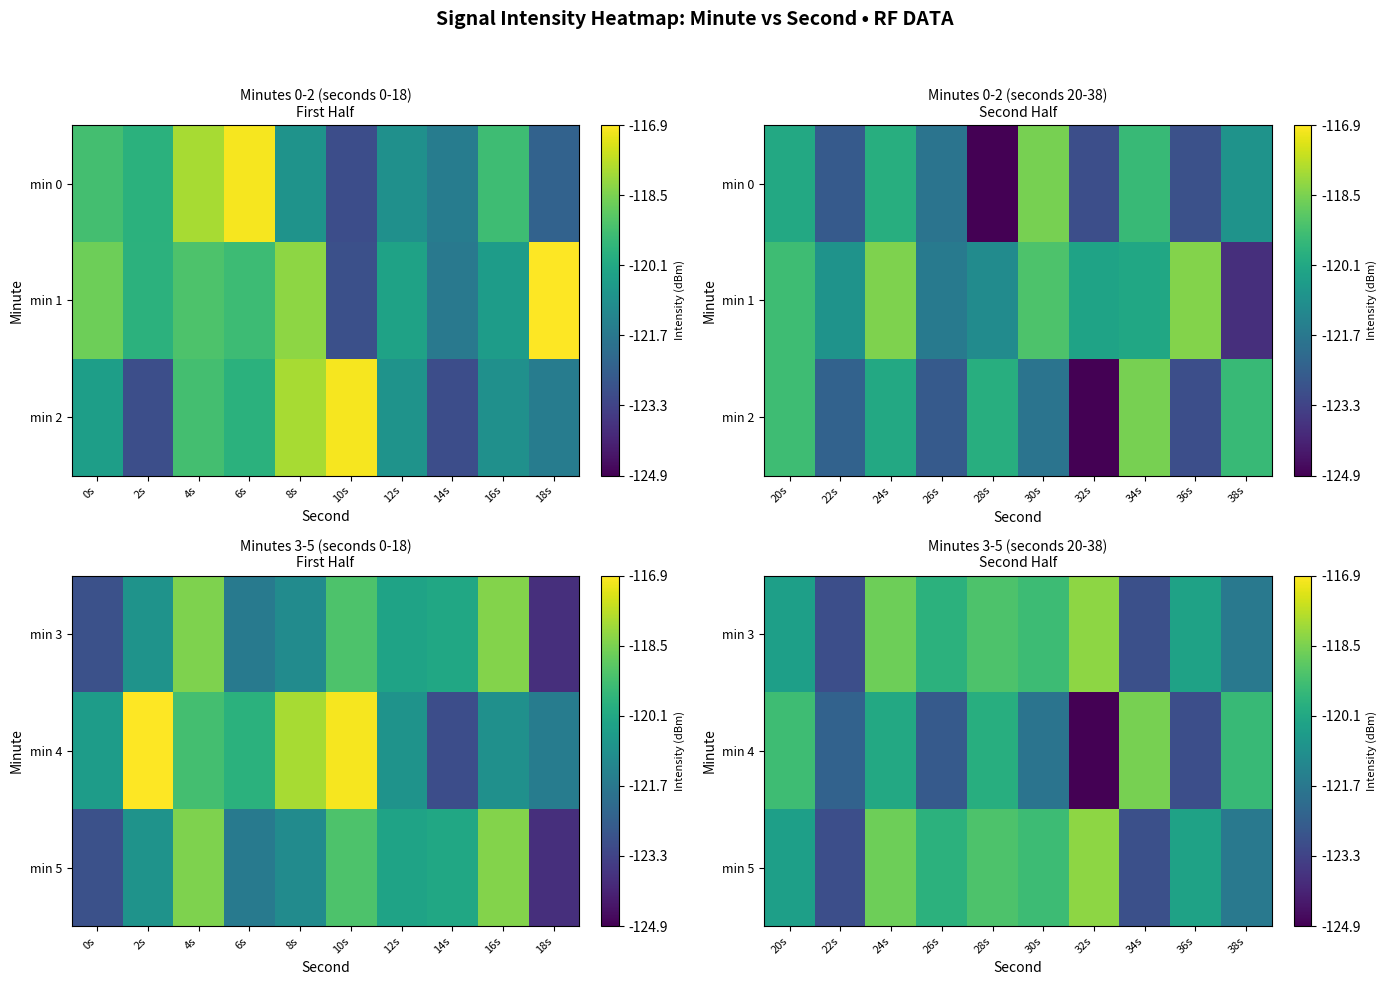

What is the spread (max minus min) of values at 36s?

2.7